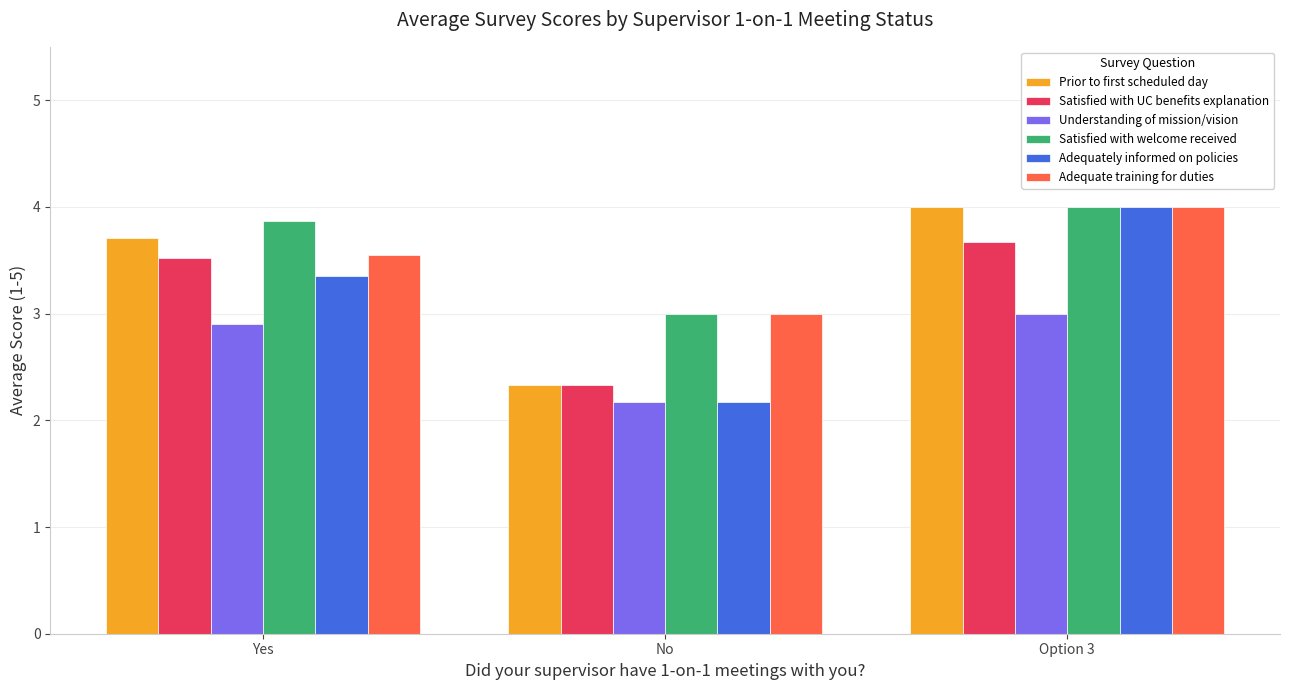

What is the label of the 2nd bar from the left?

No